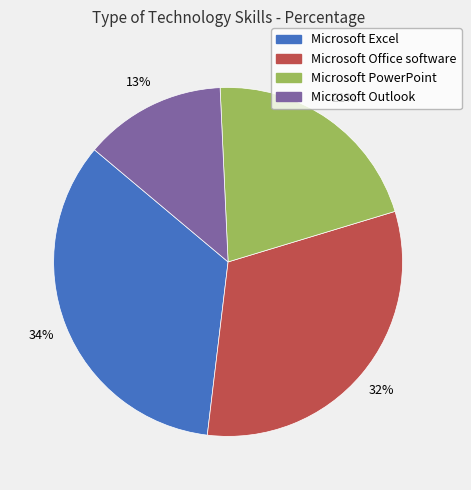

Rank the categories by value from highest to lowest.

Microsoft Excel, Microsoft Office software, Microsoft PowerPoint, Microsoft Outlook